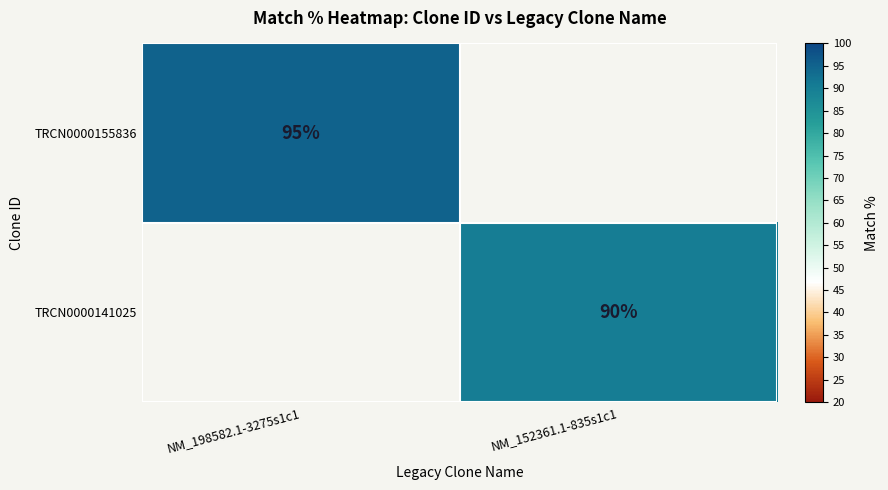

True or false: TRCN0000141025 has a value of 90 at NM_152361.1-835s1c1.

True